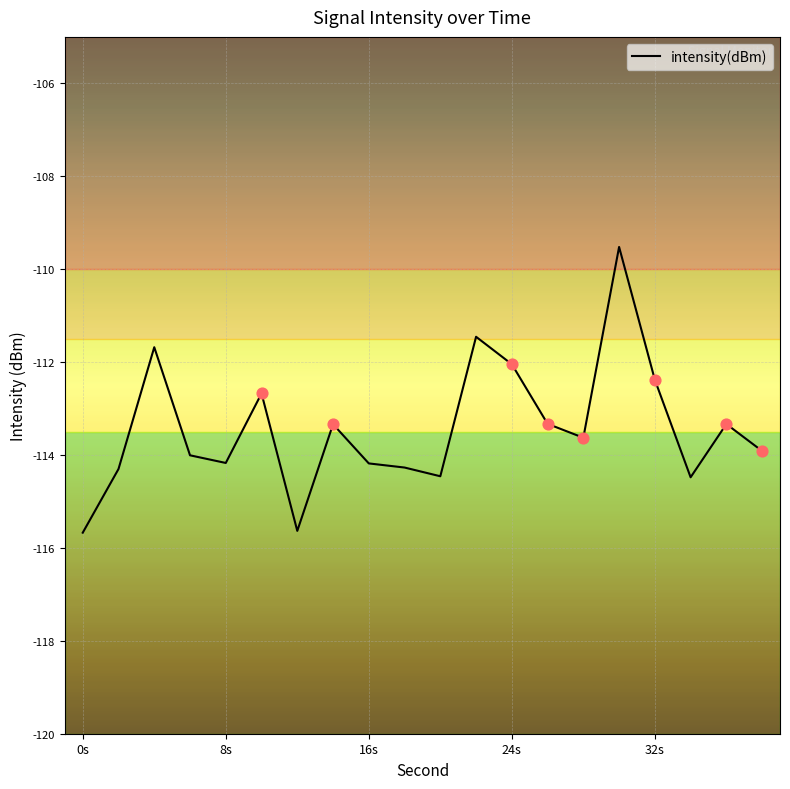

What is the difference between the maximum and minimum values?

6.2